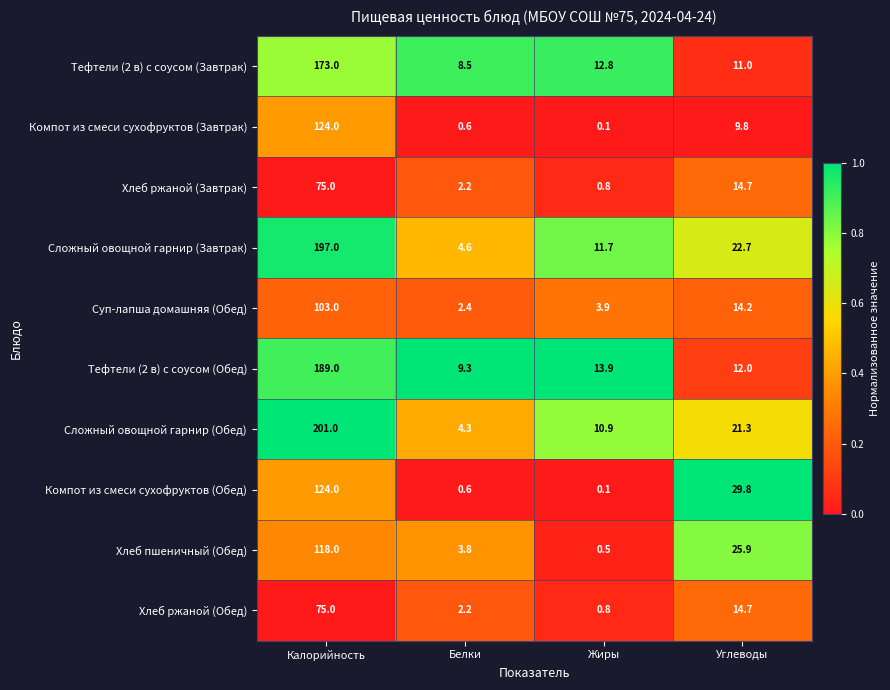

What value does the Компот из смеси сухофруктов (Обед) series have at Калорийность?

124.0